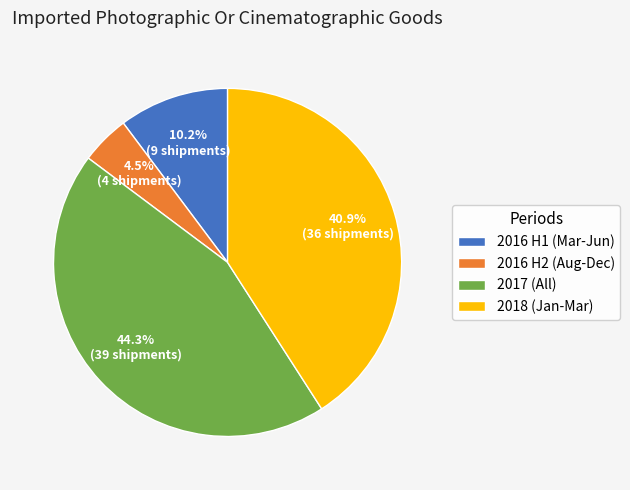

Rank the categories by value from highest to lowest.

2017 (All), 2018 (Jan-Mar), 2016 H1 (Mar-Jun), 2016 H2 (Aug-Dec)